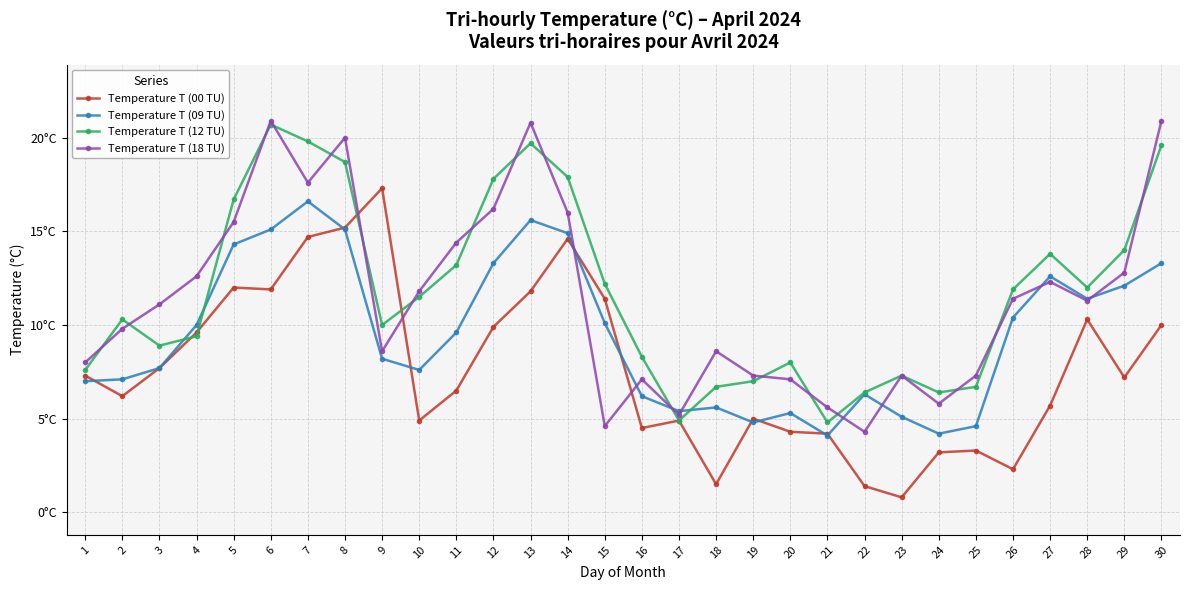

True or false: Temperature T (18 TU) has more than 1 points higher than both neighbors.

True